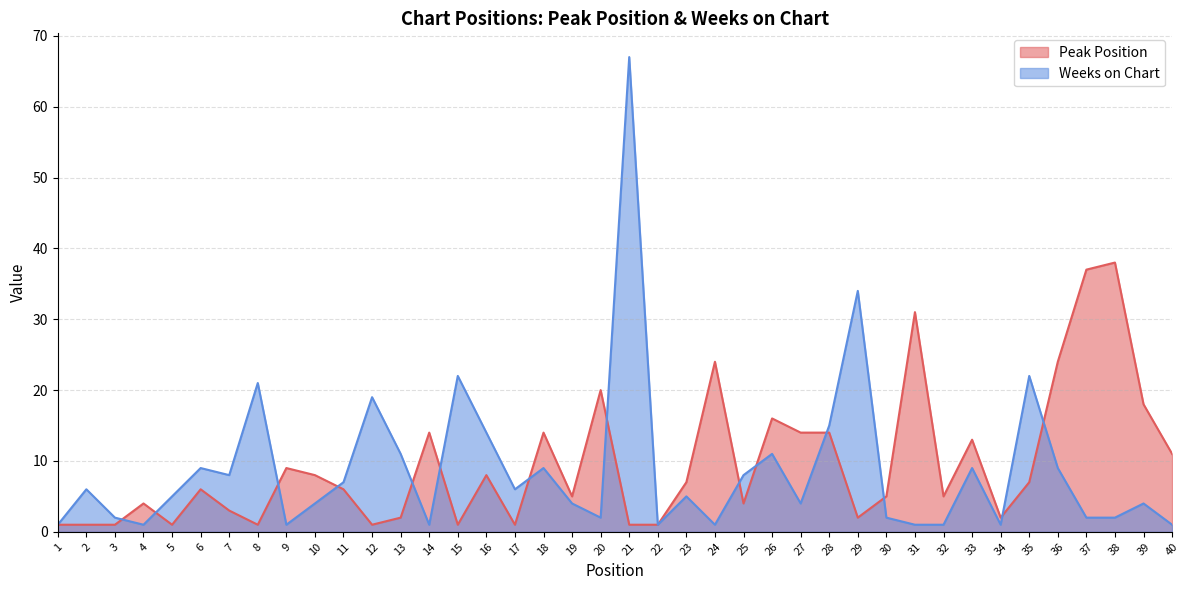

How many values in the Peak Position series are below 6?

19